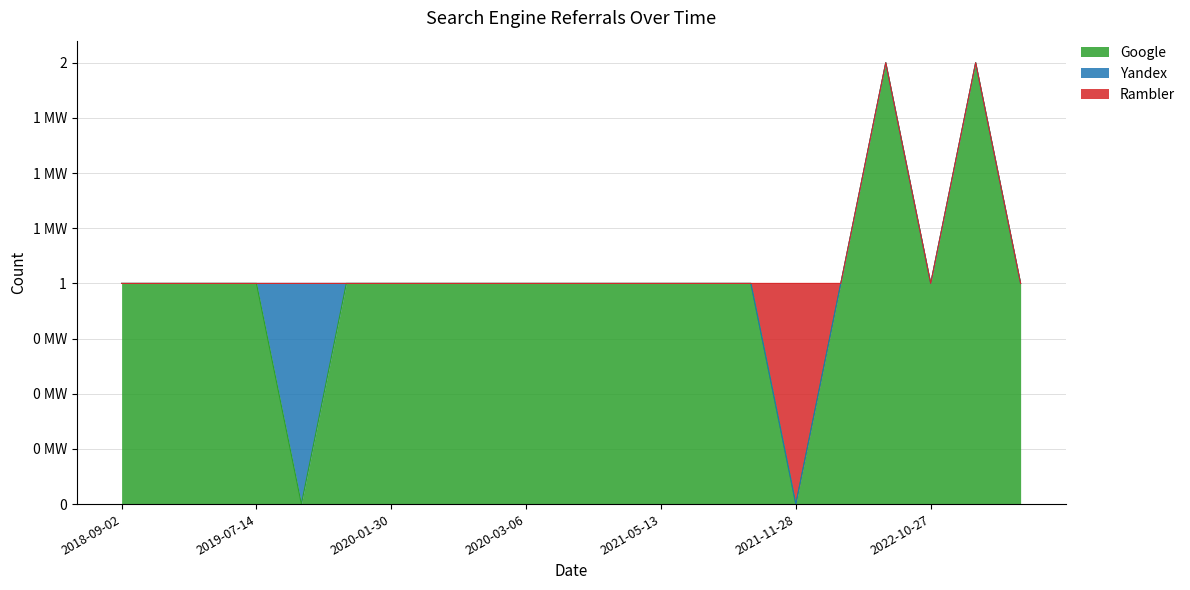

Which series has the largest range (max minus min)?

Google